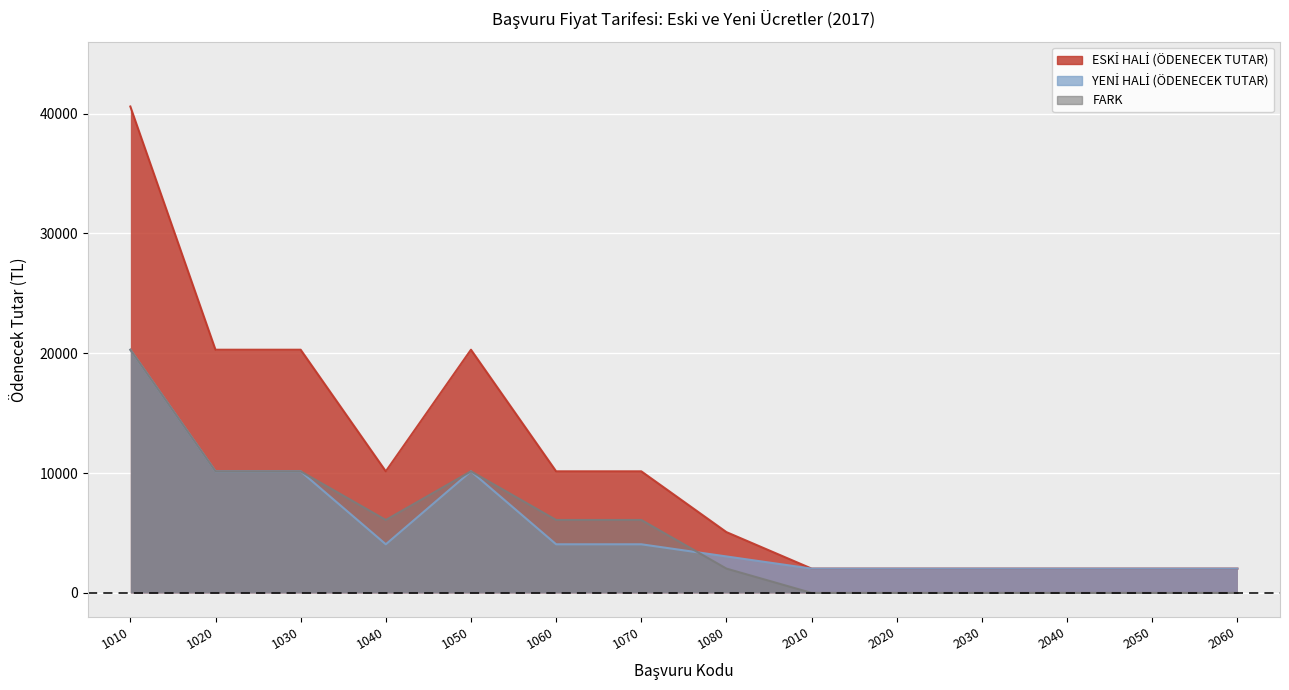

Which category has the lowest value in the YENİ HALİ (ÖDENECEK TUTAR) series?

2010